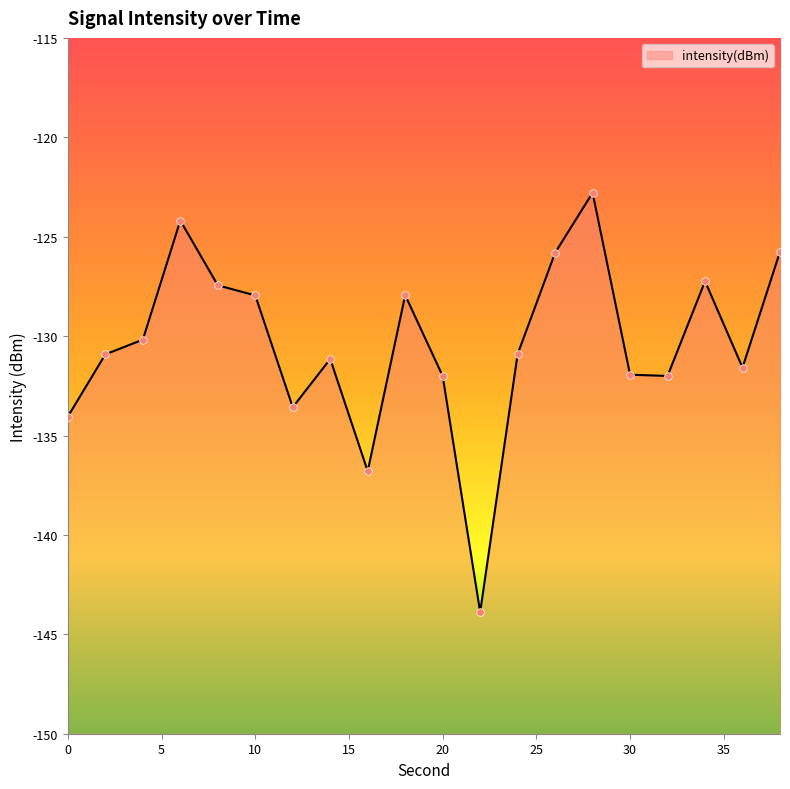

What is the change in value from 14 to 38?

+5.4